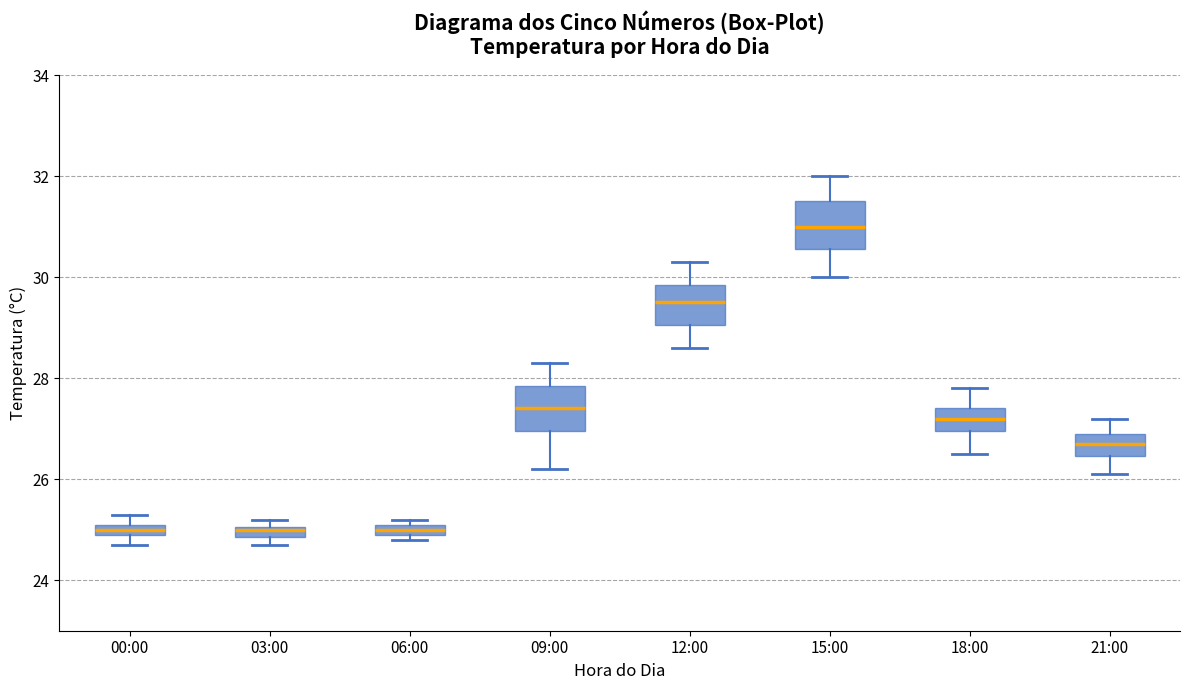

Where is the upper edge of the box for 06:00 on the y-axis? The values are not printed on the chart, so give them approximately, as read against the axis.

25.2